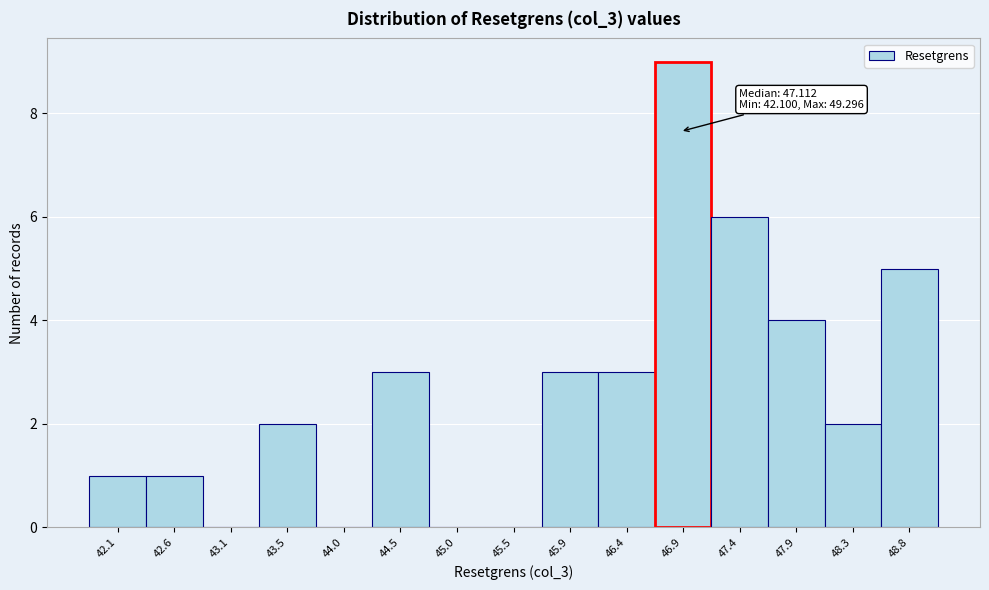

Reading left to right, extract all data points from this chart.

42.1=1	42.6=1	43.1=0	43.5=2	44.0=0	44.5=3	45.0=0	45.5=0	45.9=3	46.4=3	46.9=9	47.4=6	47.9=4	48.3=2	48.8=5